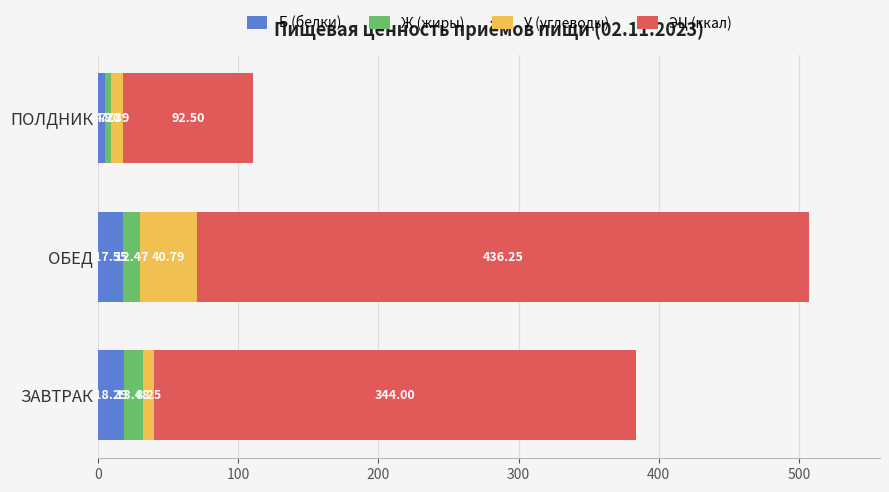

What is the average value of the Б (белки) series?

13.5